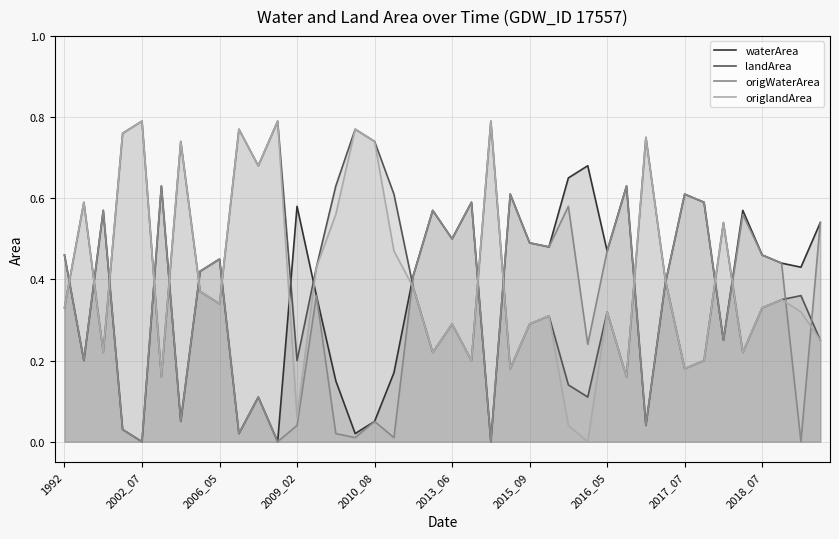

Which series has the widest spread of values?

origlandArea